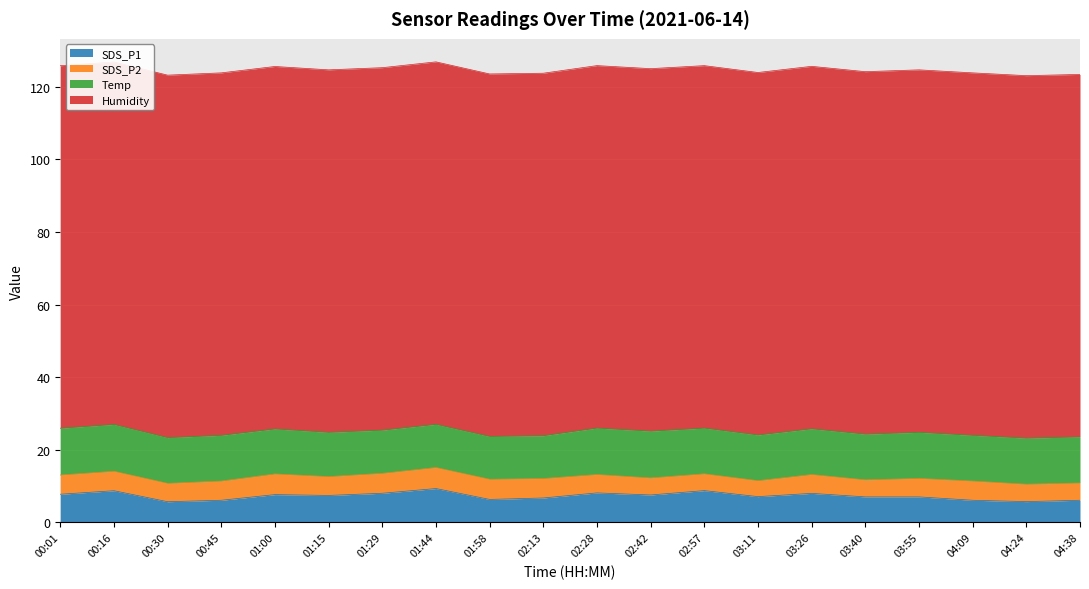

What is the average value of the Temp series?

12.5